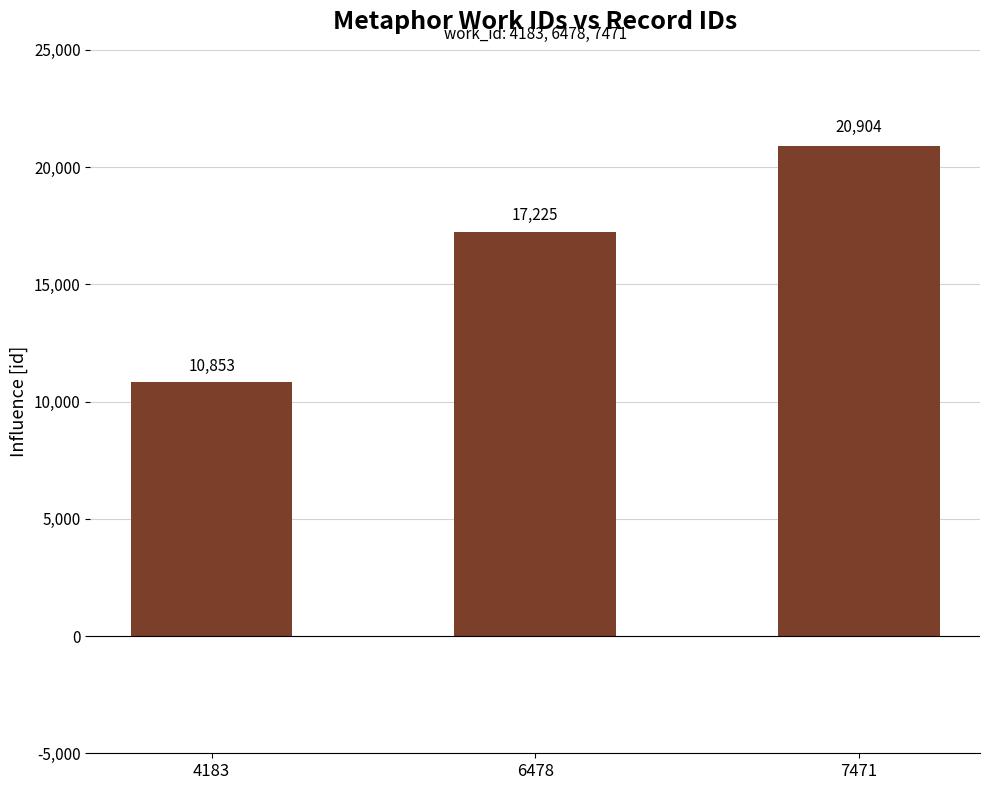

The chart shows a value of 29388 at 7471. True or false?

False